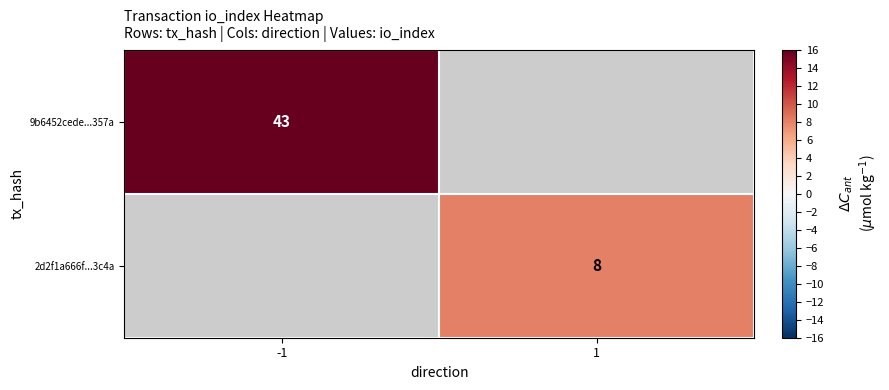

The 2d2f1a666f...3c4a series shows 8 at 1. True or false?

True